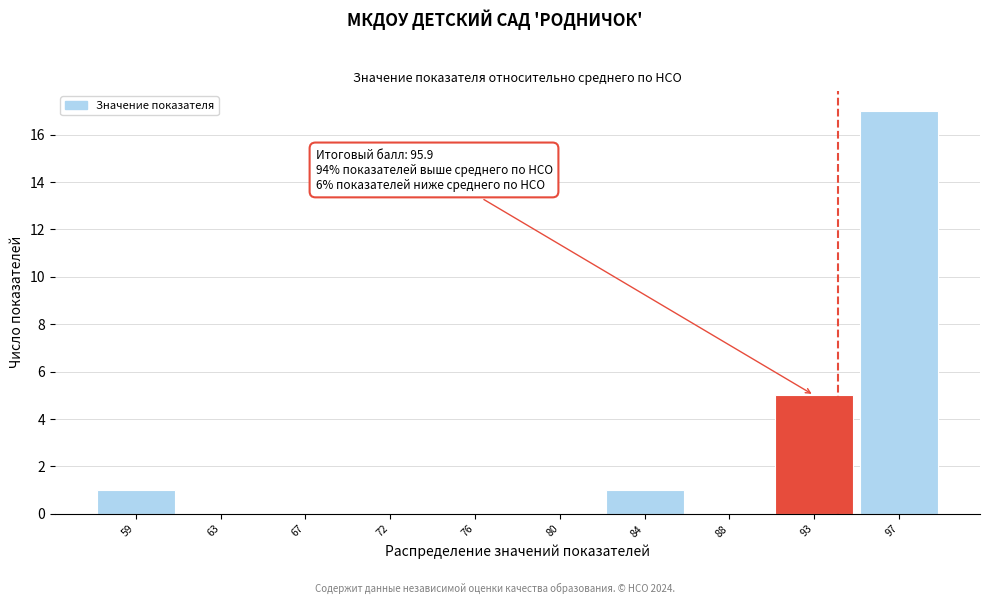

Reading right to left, extract all data points from this chart.

97=17	93=5	88=0	84=1	80=0	76=0	72=0	67=0	63=0	59=1